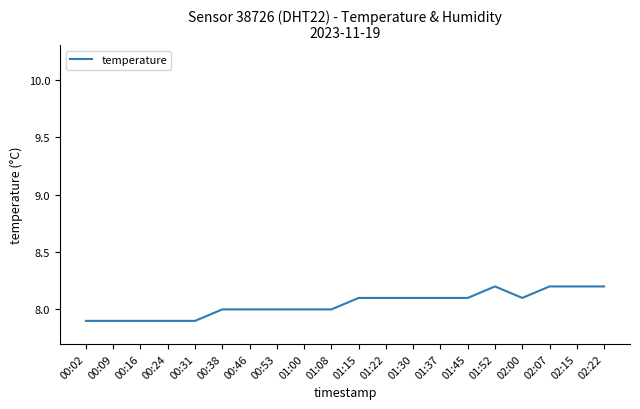

What position from the right is 00:46?

14